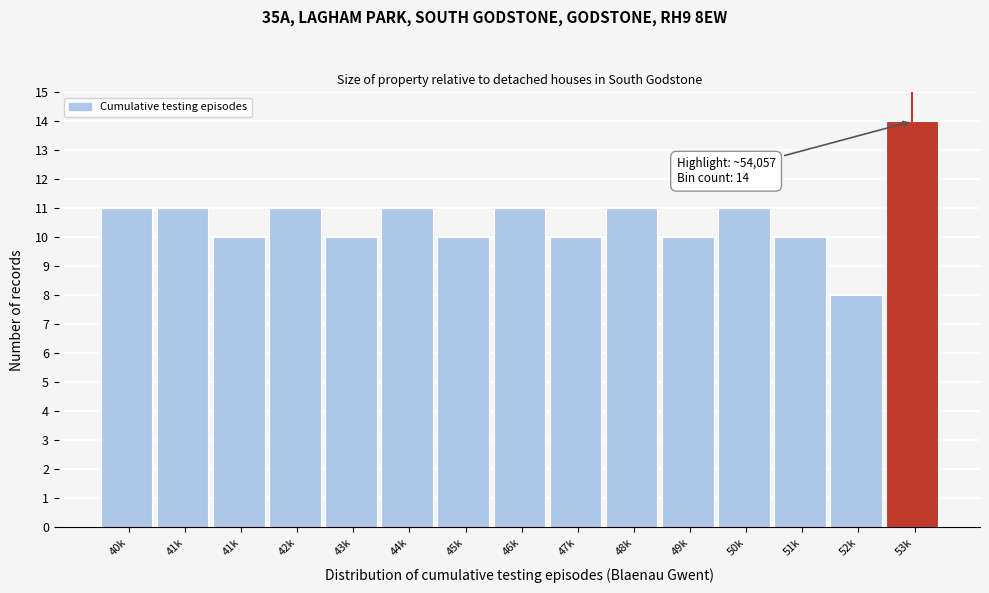

How many bars are there in total?

15